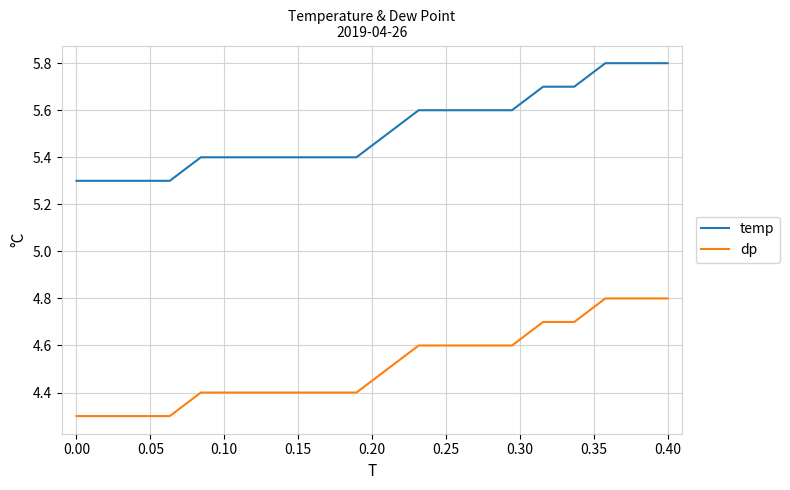

True or false: temp and dp cross at least once.

False